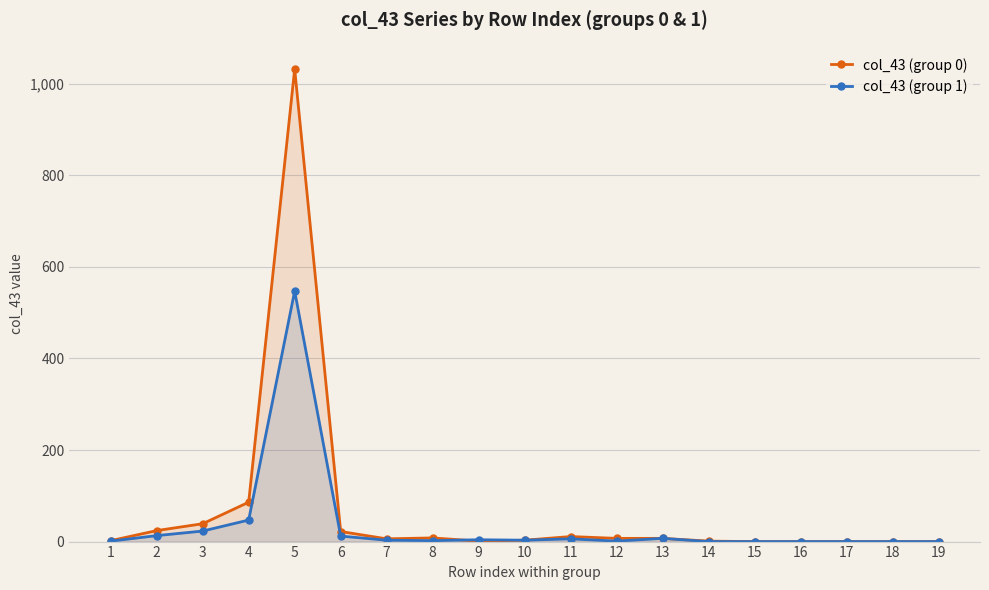

What is the highest value of the col_43 (group 0) series?

1032